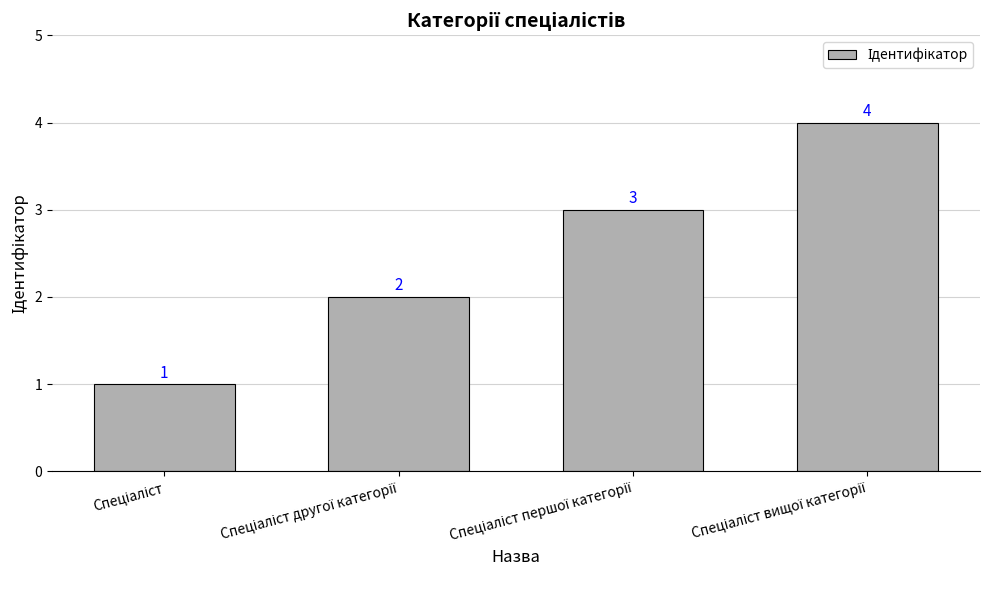

What is the value of the 1st bar from the left?

1